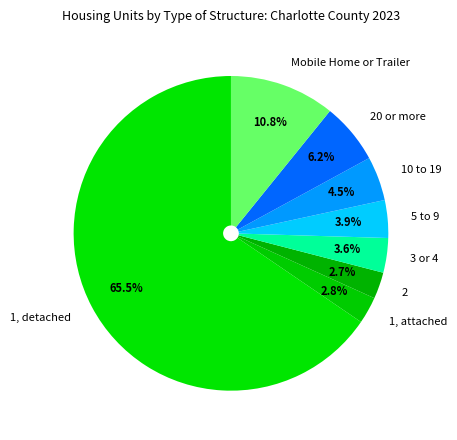

To the nearest percent, what is the combined percentage of 20 or more and 3 or 4?

10%